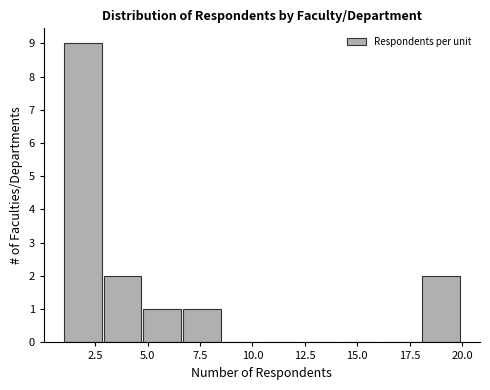

Read against the x-axis, roughly where is the centre of the tallest bar?

2.0